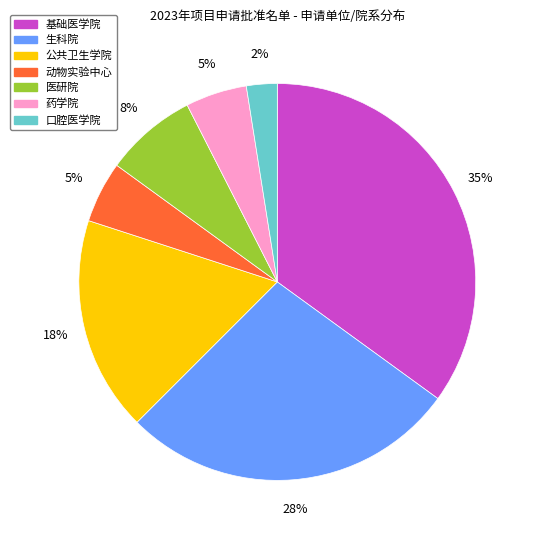

Does 药学院 account for over 50% of the chart?

No